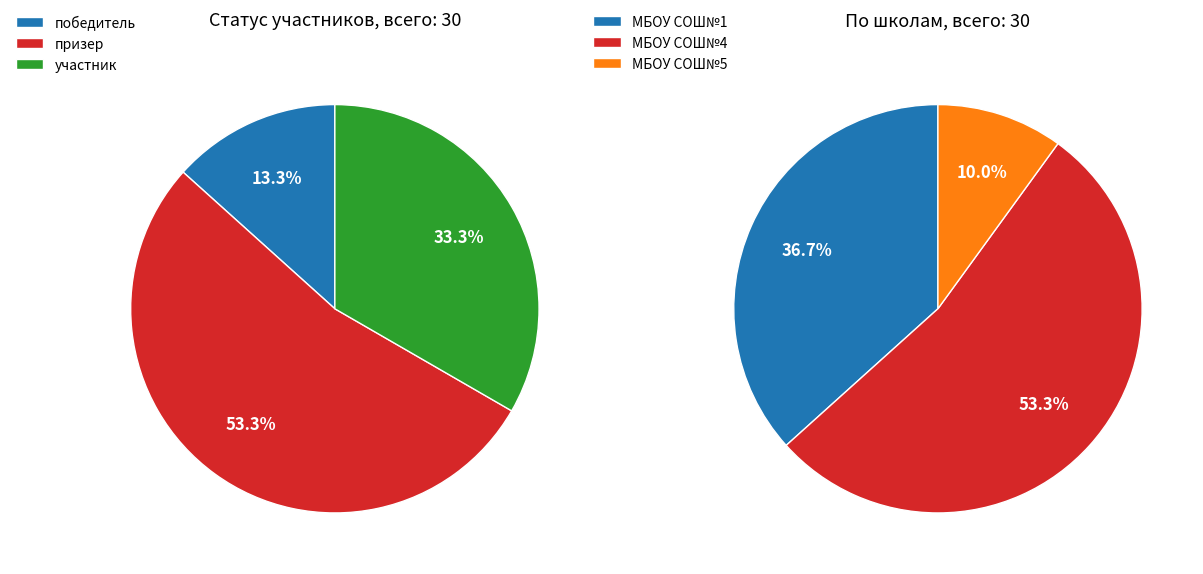

To the nearest percent, what is the difference between the призер and участник slice percentages?

20%